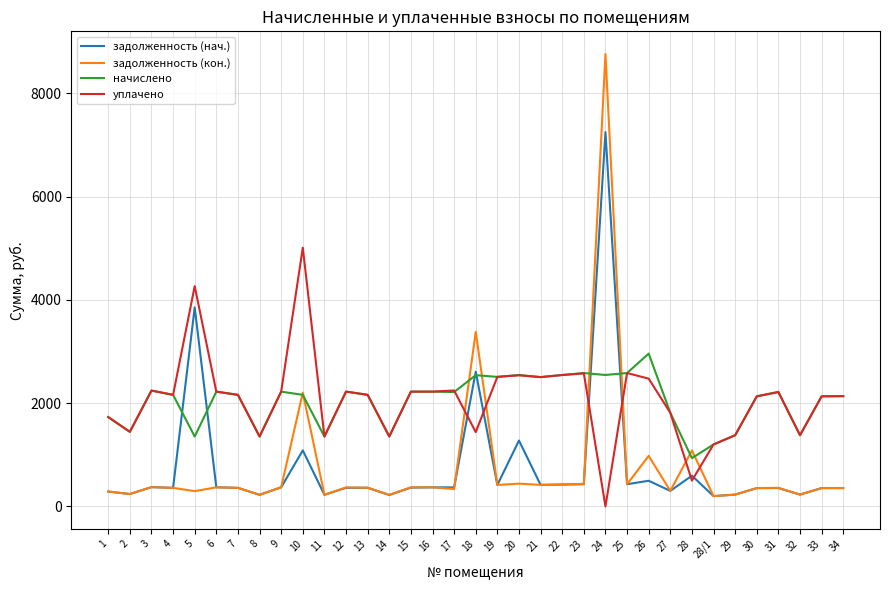

At which label does задолженность (кон.) reach its peak?

24